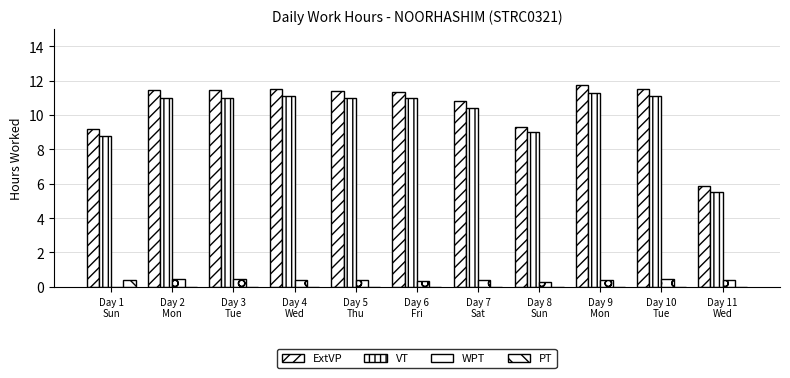

What is the difference between the second highest and minimum values in the VT series?

5.6